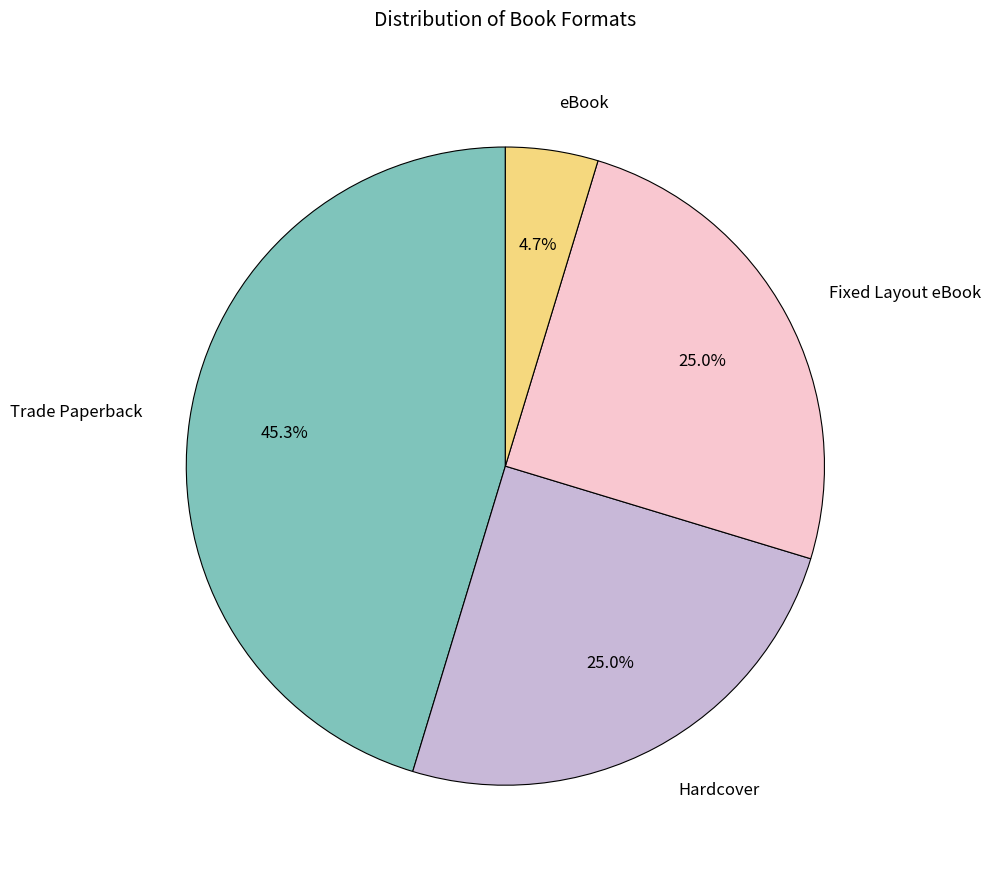

Is it true that Hardcover is 34% of the pie?

False